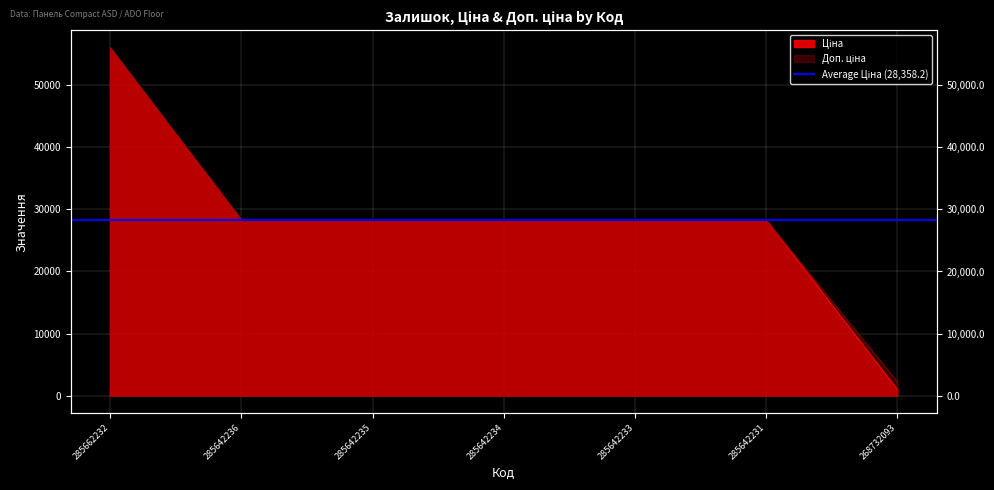

At how many categories does at least one series exceed 51920?

1